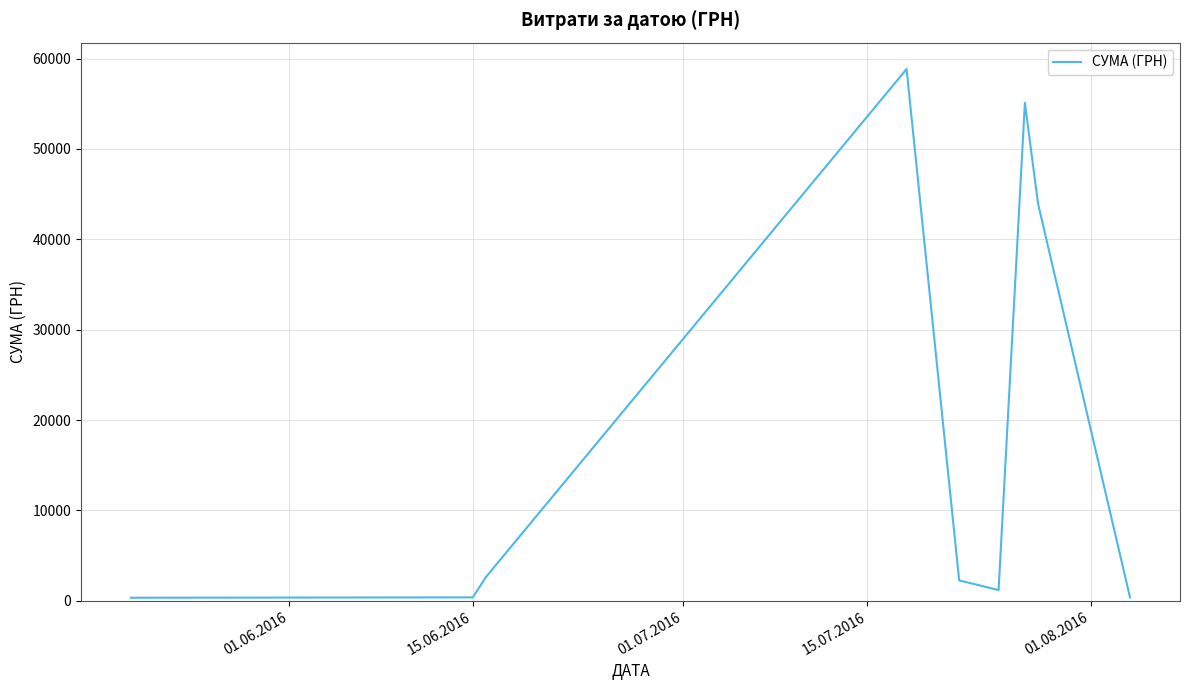

Does the chart display data point markers on the line(s)?

No